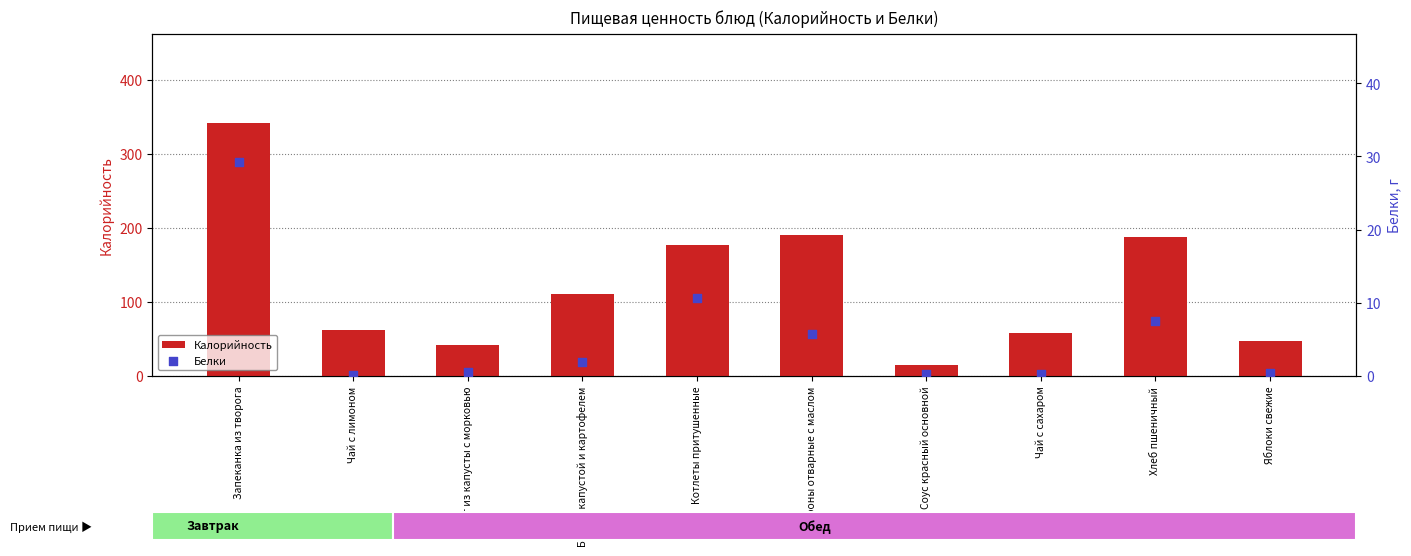

Which series has the largest Y range (max minus min)?

Калорийность